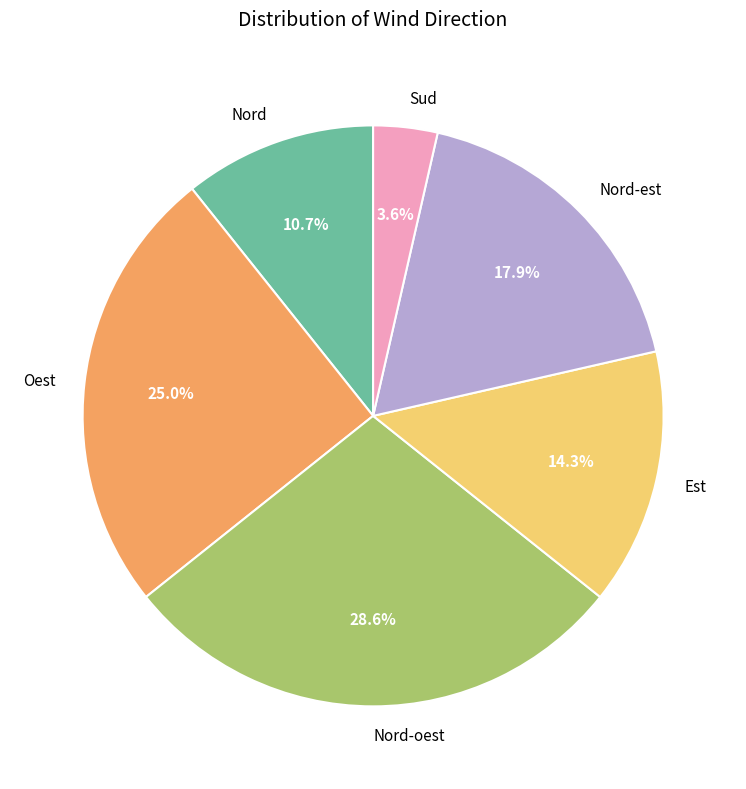

Which has a higher value, Nord-oest or Oest?

Nord-oest